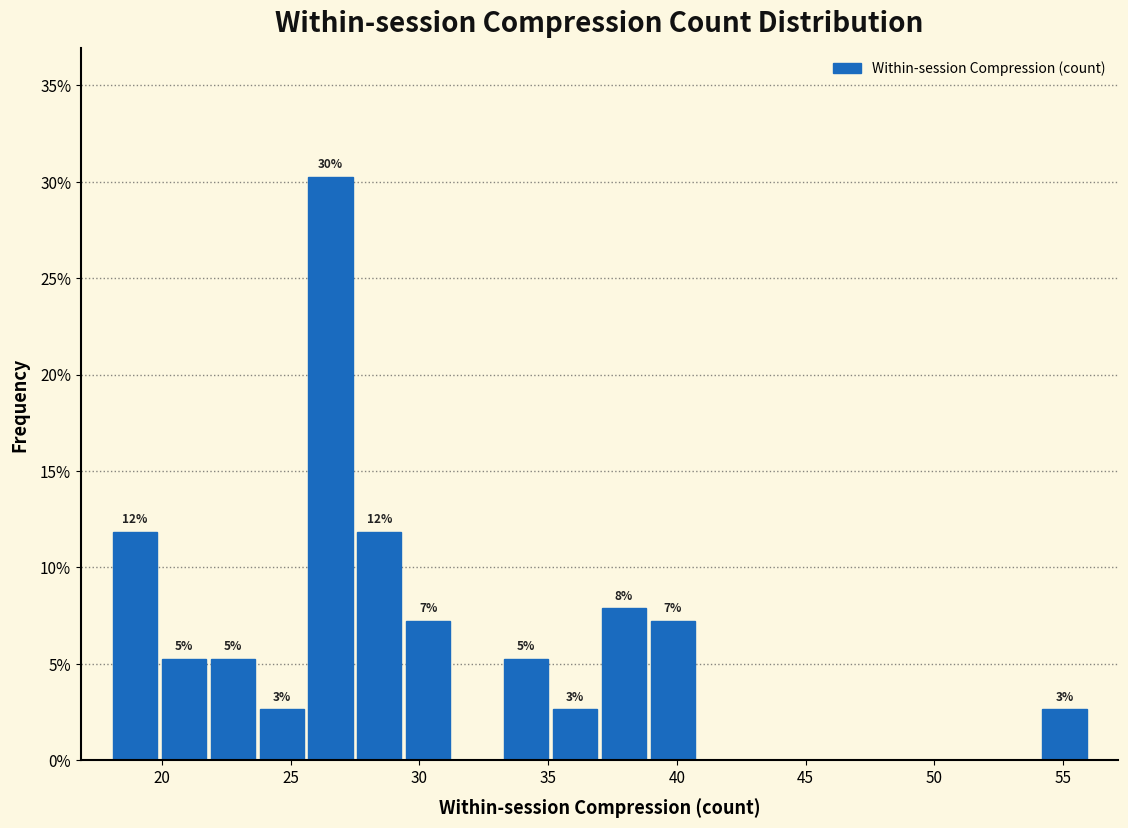

Read against the x-axis, roughly where is the centre of the tallest bar?

26.5